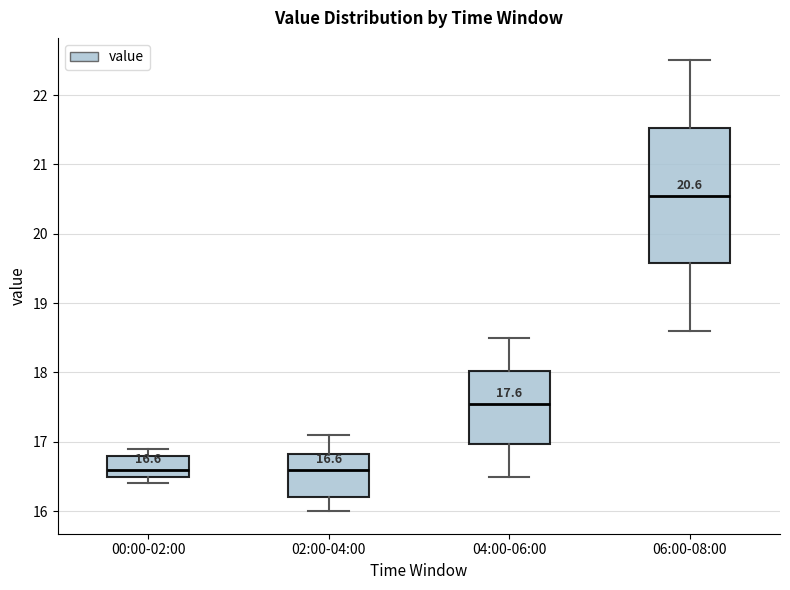

Which box has the highest median line?

06:00-08:00